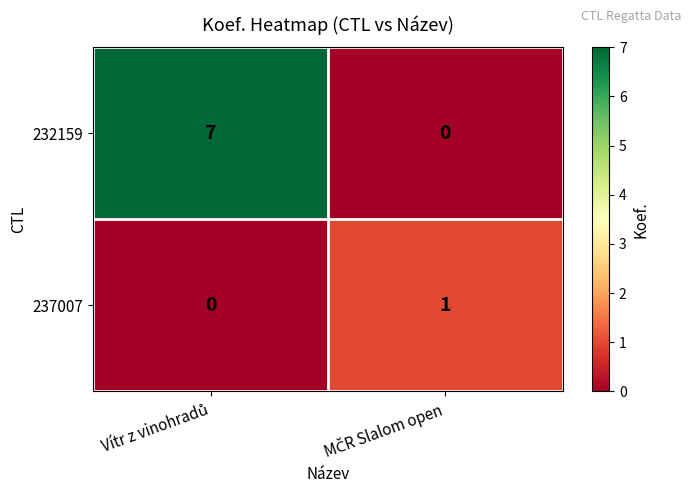

List the series in order of their peak value, lowest first.

237007, 232159